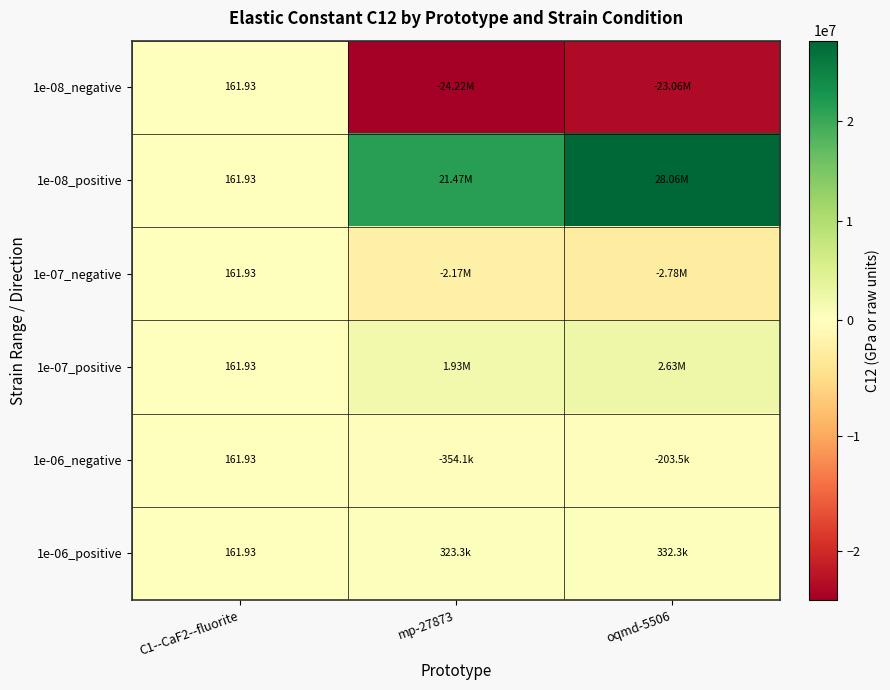

At which category is the sum across all series the highest?

oqmd-5506